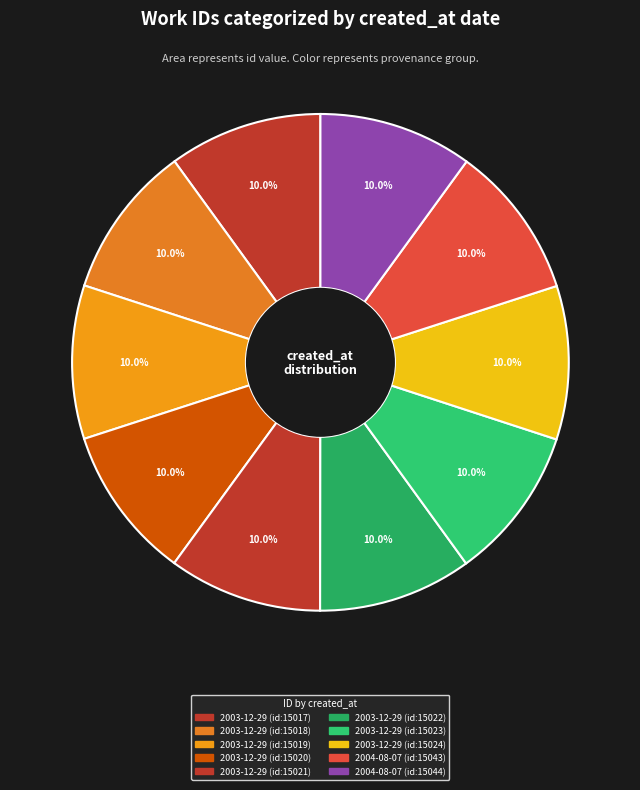

True or false: 2003-12-29 (id:15020) accounts for 25% of the total.

False